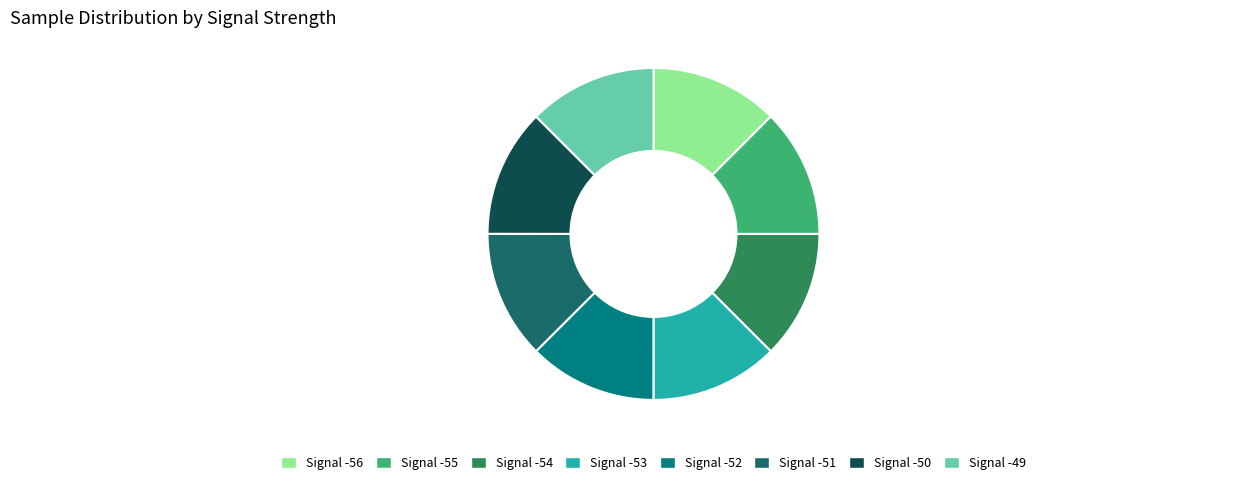

Is the sum of Signal -55 and Signal -56 greater than half?

No